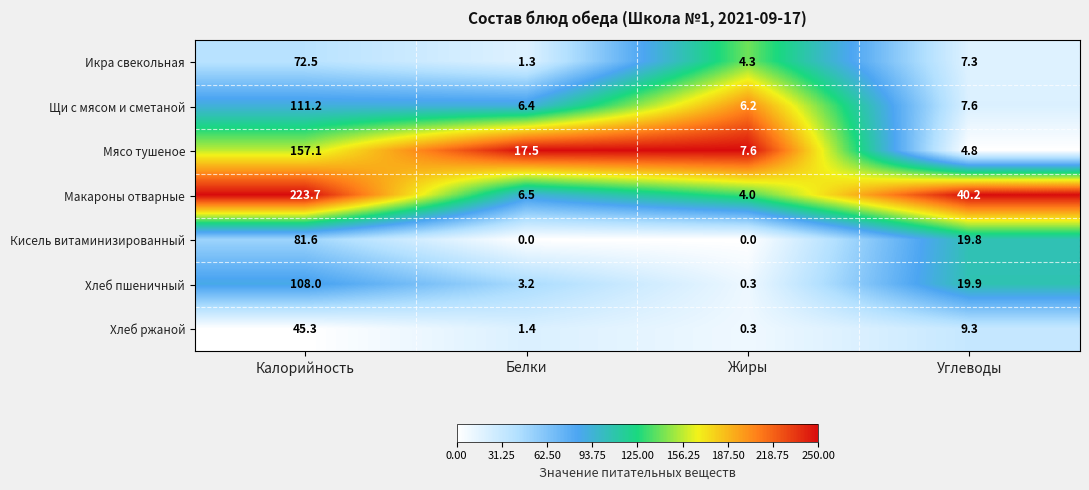

The Хлеб ржаной series shows 73.1 at Калорийность. True or false?

False